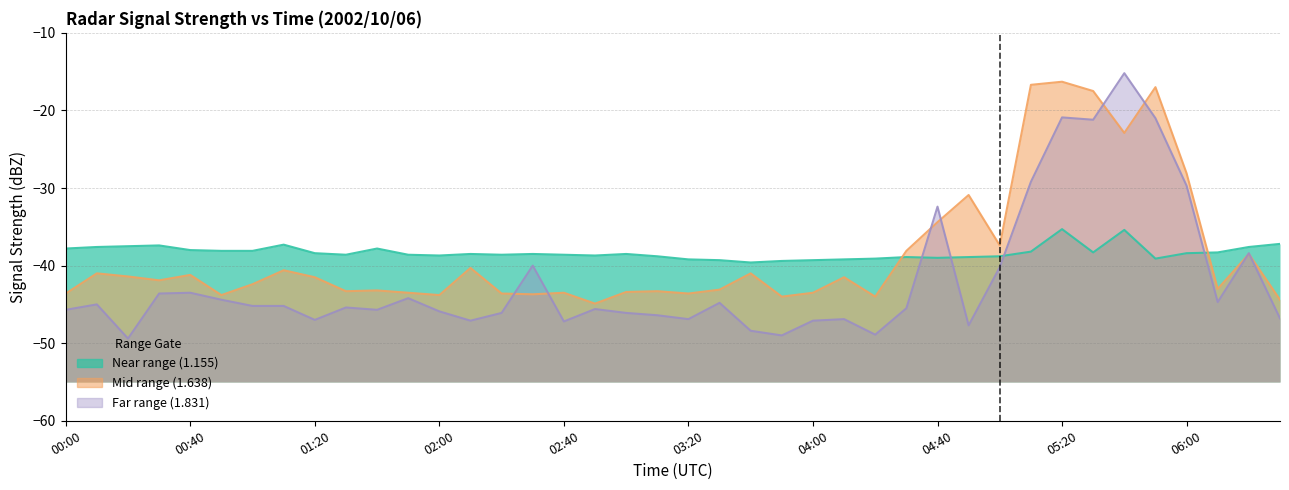

What is the label of the 32nd point from the left?

05:10